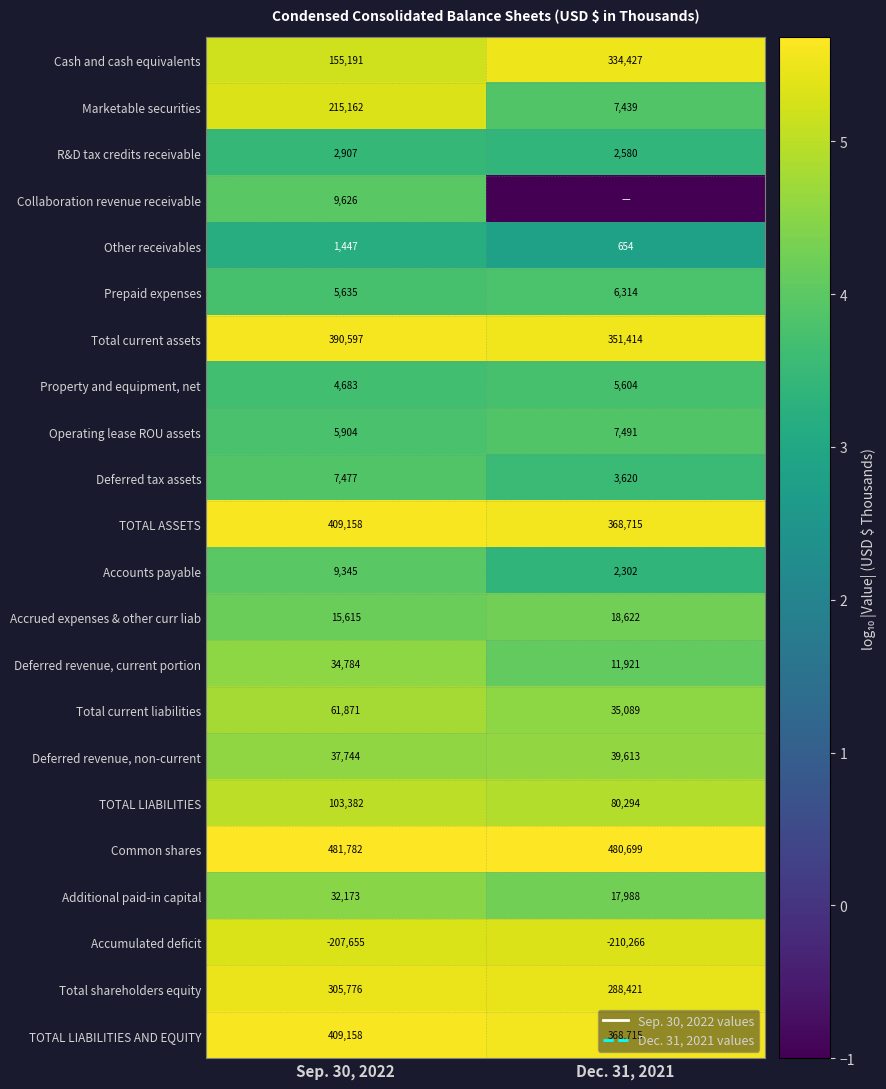

Which has a higher value, Sep. 30, 2022 or Dec. 31, 2021?

Dec. 31, 2021